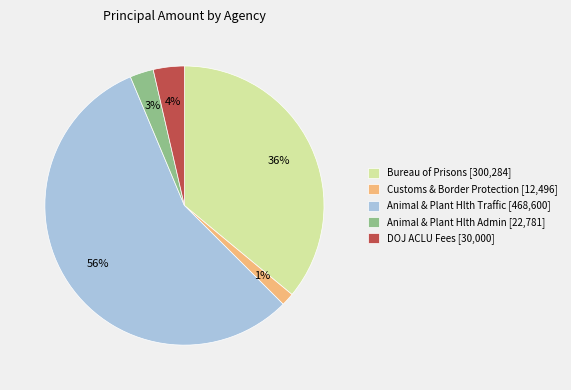

What percentage is the Animal & Plant Hlth Admin [22,781] slice, to the nearest percent?

3%